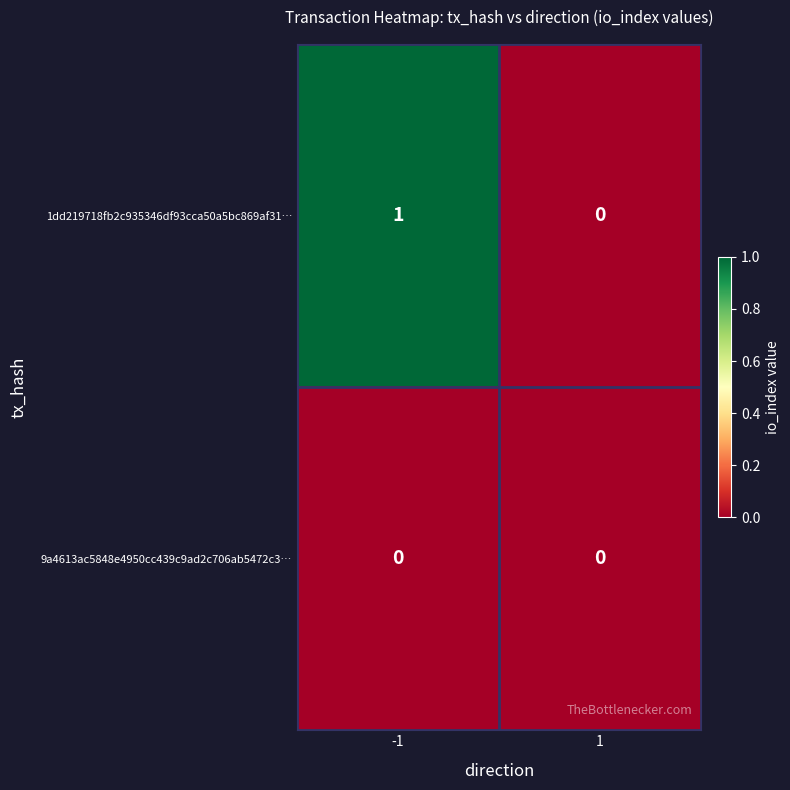

Reading left to right, what are all the values shown in this chart?

1dd219718fb2c935346df93cca50a5bc869af31…: 1	0
9a4613ac5848e4950cc439c9ad2c706ab5472c3…: 0	0